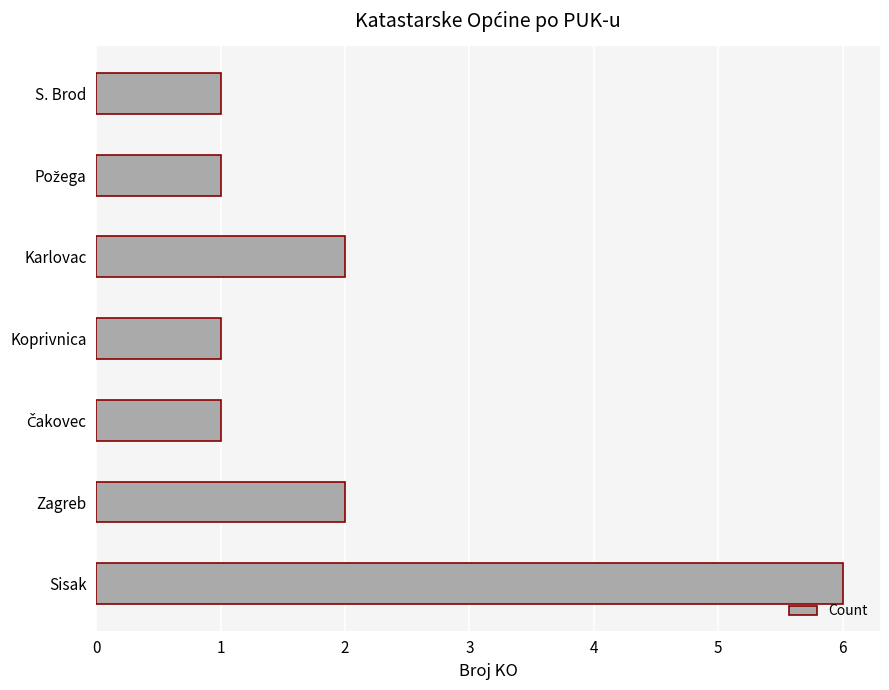

How many categories are shown in the chart?

7